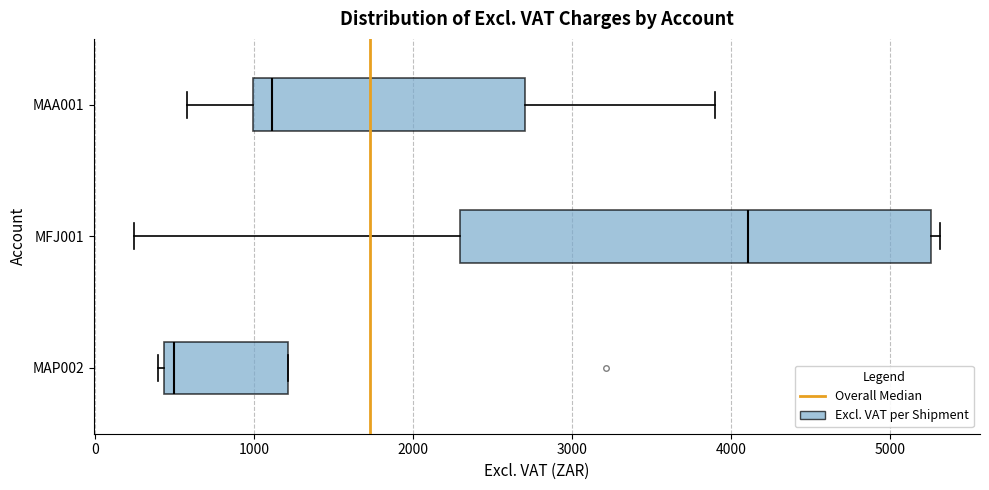

Comparing the boxes themselves (not the whiskers), which one is the widest?

MFJ001